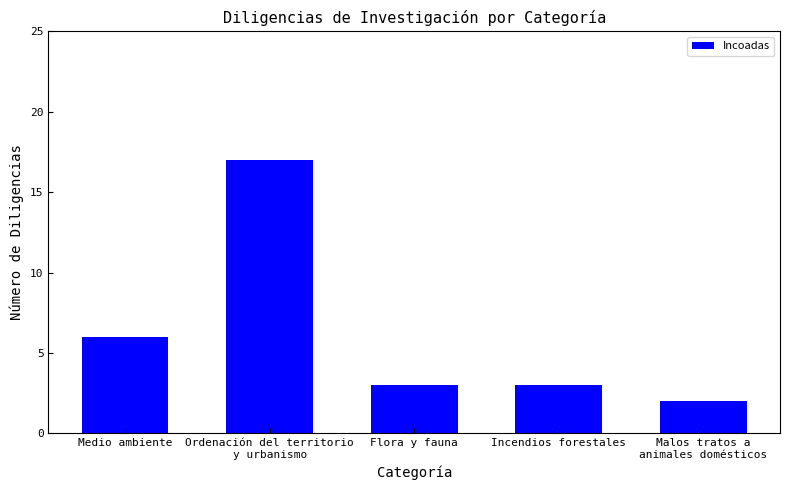

Which category has the lowest value across all series?

Malos tratos a
animales domésticos